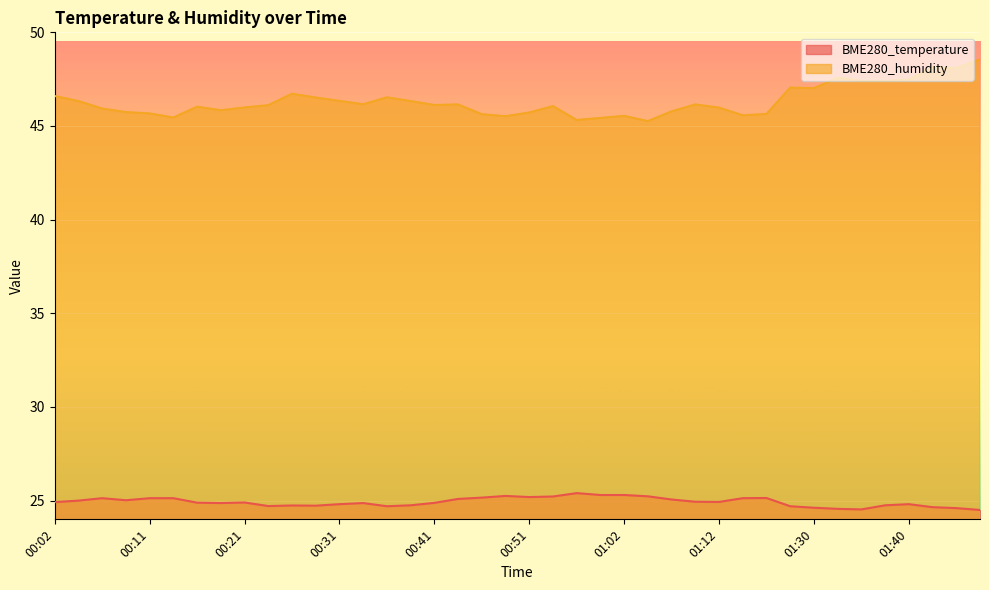

True or false: BME280_temperature and BME280_humidity intersect in this chart.

False